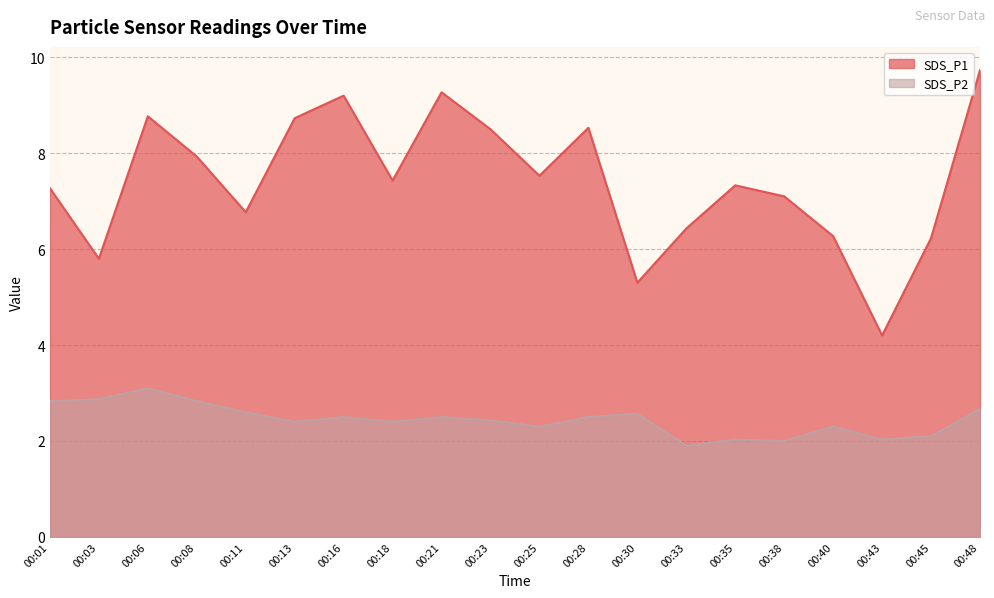

The SDS_P1 series shows 10.1 at 00:40. True or false?

False